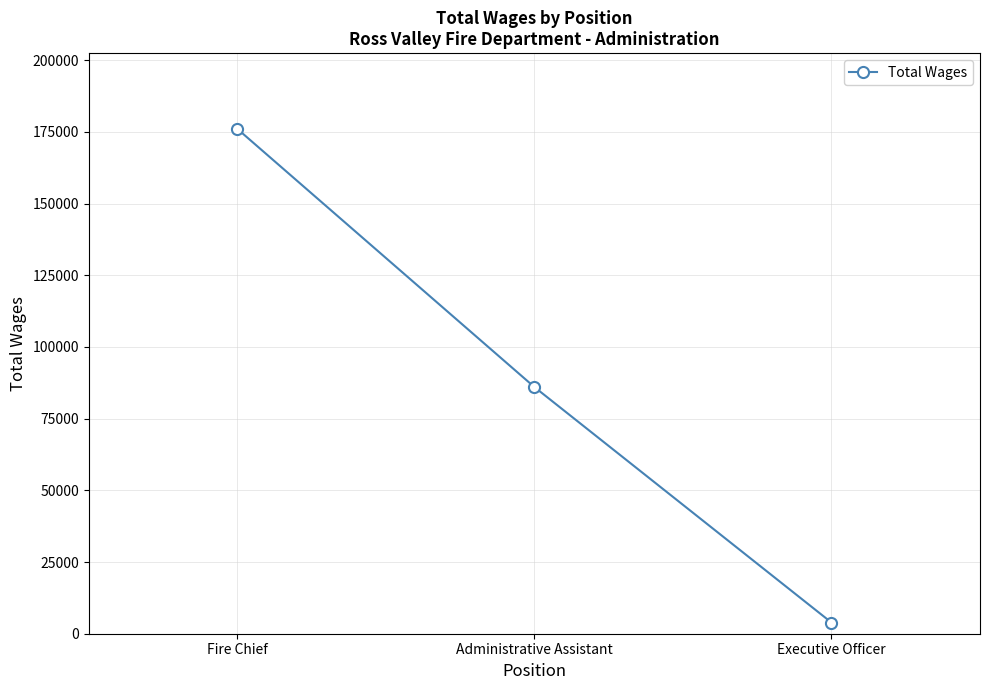

Reading left to right, list all the values displayed in this chart.

176057	86022	3900